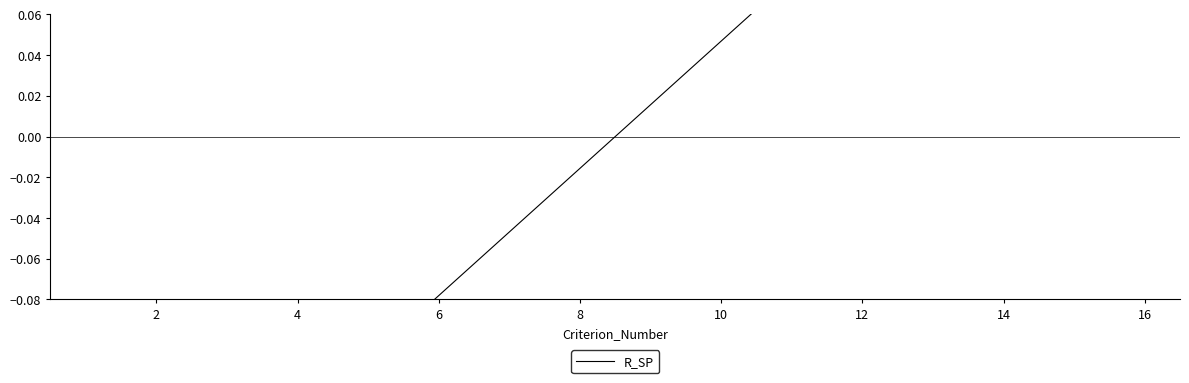

How many values are below zero?

8